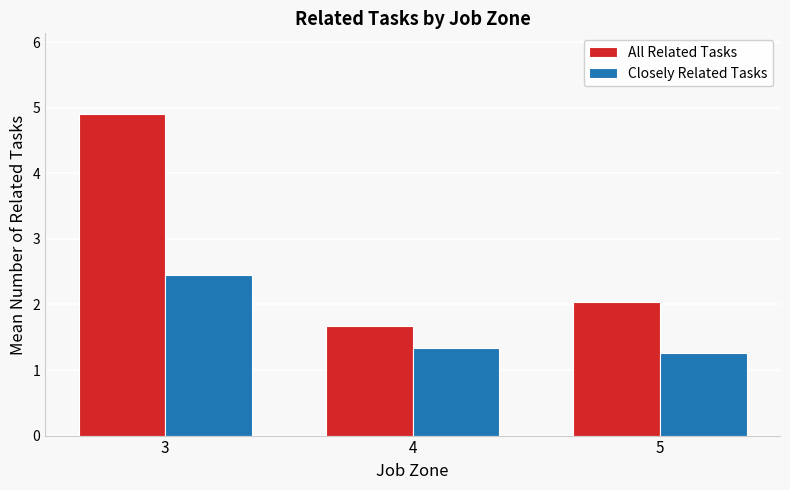

What is the difference between the Closely Related Tasks values at 3 and 5?

1.2